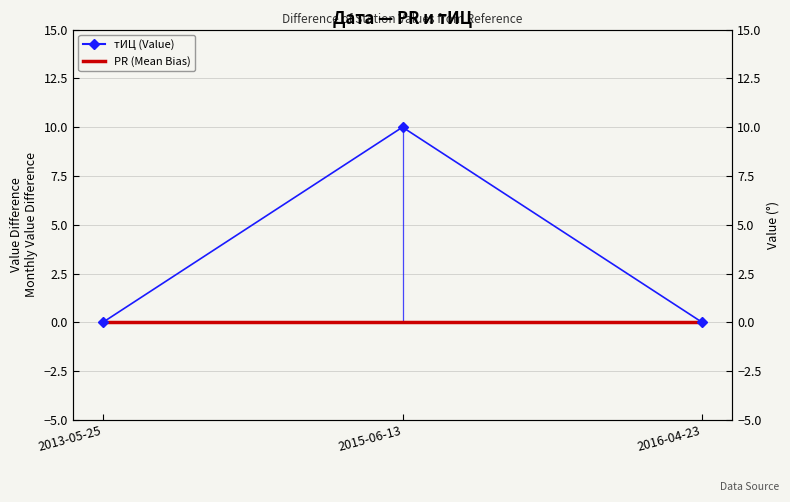

Which series has the largest total across all categories?

тИЦ